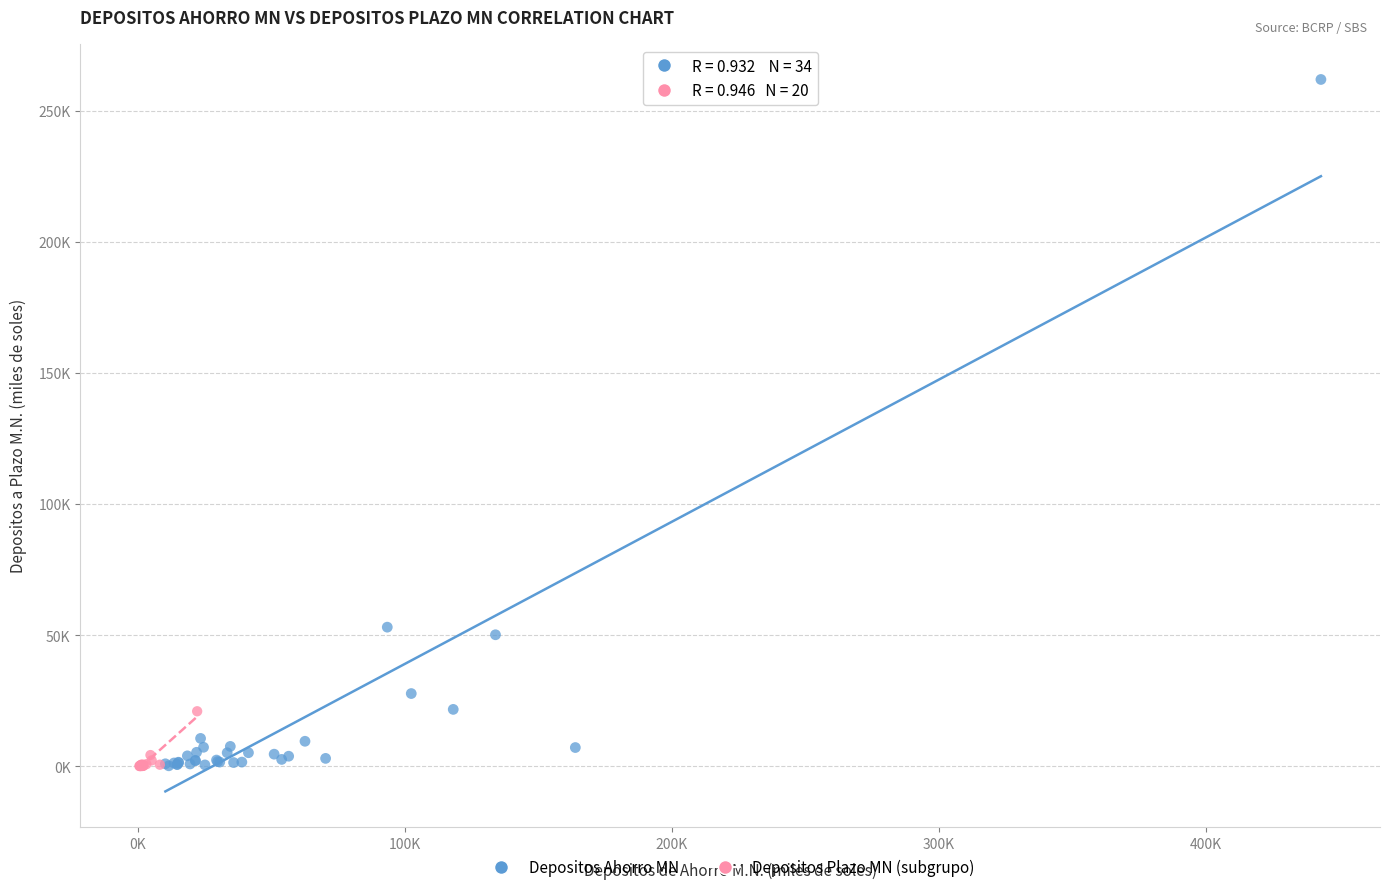

What are all the series names shown in the legend?

Depositos Ahorro MN, Depositos Plazo MN (subgrupo)